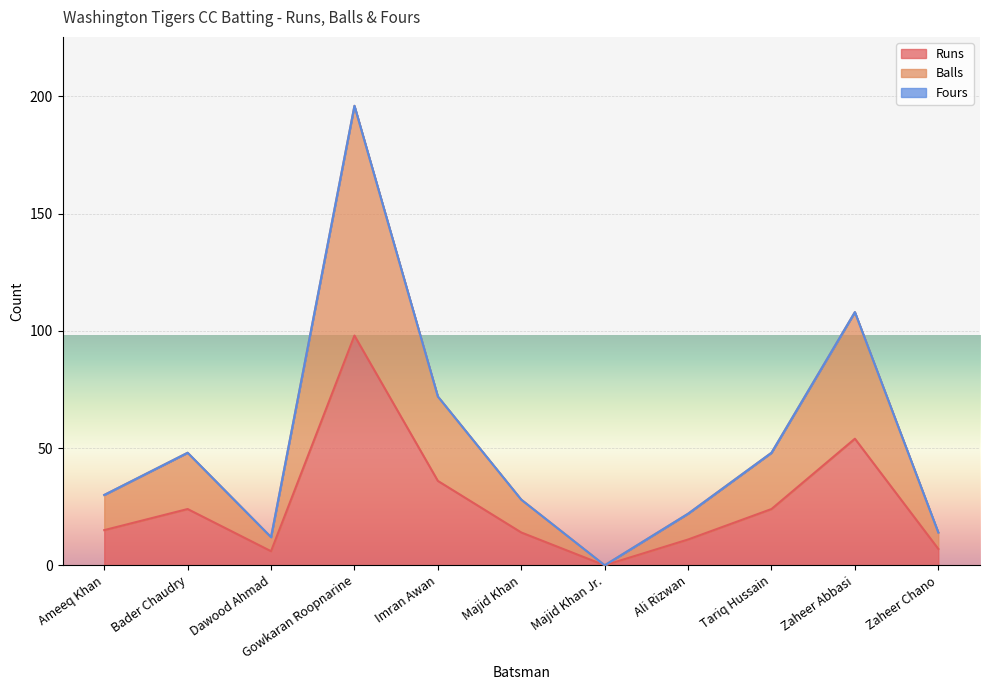

Rank the categories by Runs value from lowest to highest.

Majid Khan Jr., Dawood Ahmad, Zaheer Chano, Ali Rizwan, Majid Khan, Ameeq Khan, Bader Chaudry, Tariq Hussain, Imran Awan, Zaheer Abbasi, Gowkaran Roopnarine